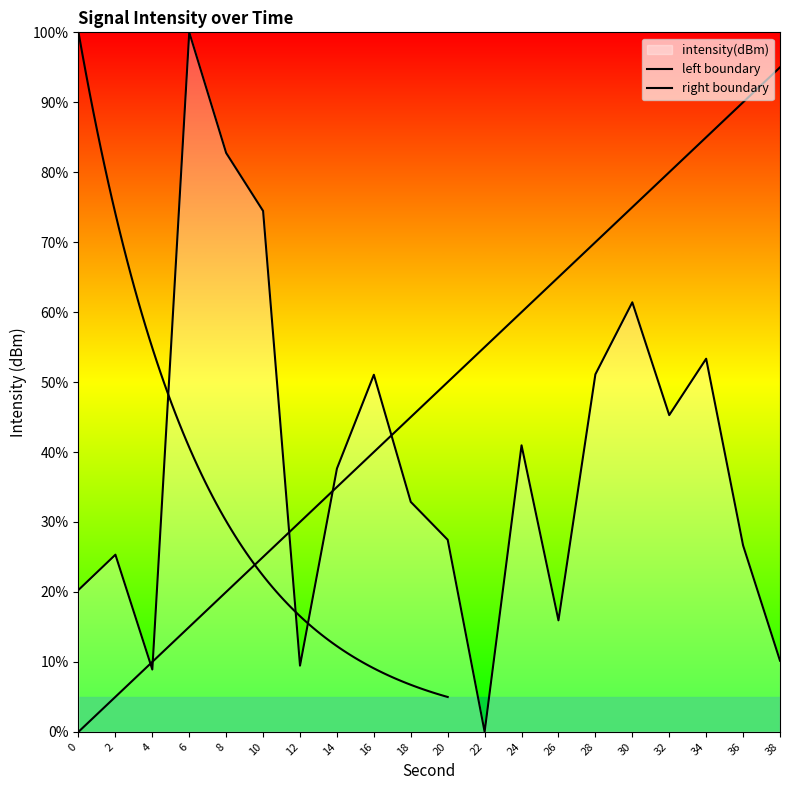

How many interior local peaks (higher than both neighbors) does the data have?

6